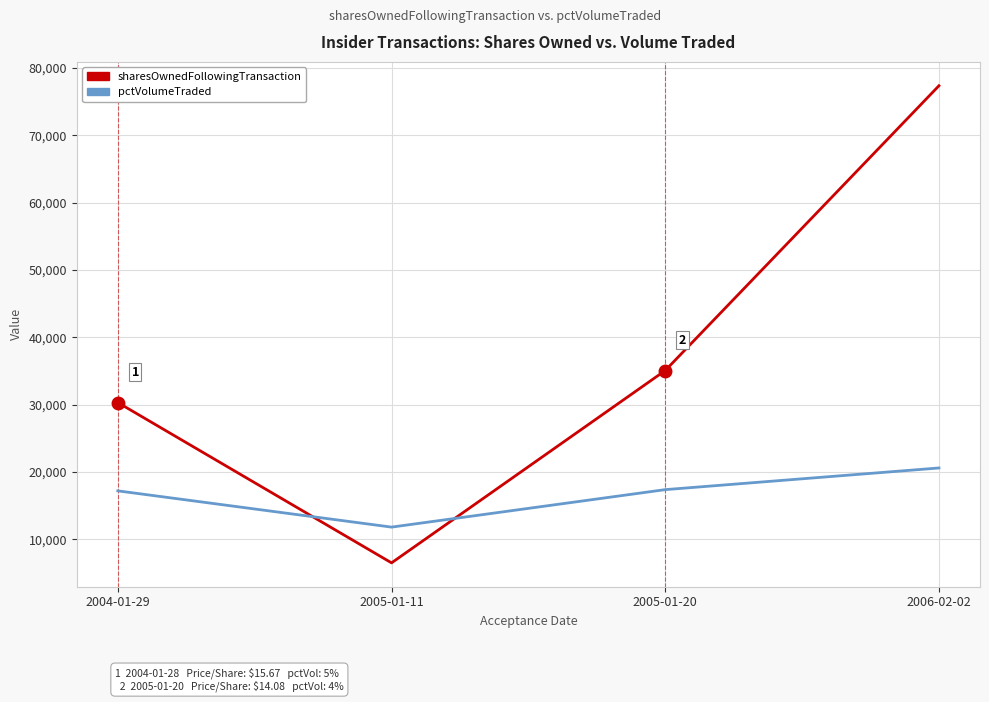

What is the approximate value of sharesOwnedFollowingTransaction at 2006-02-02, to the nearest 50?

77400